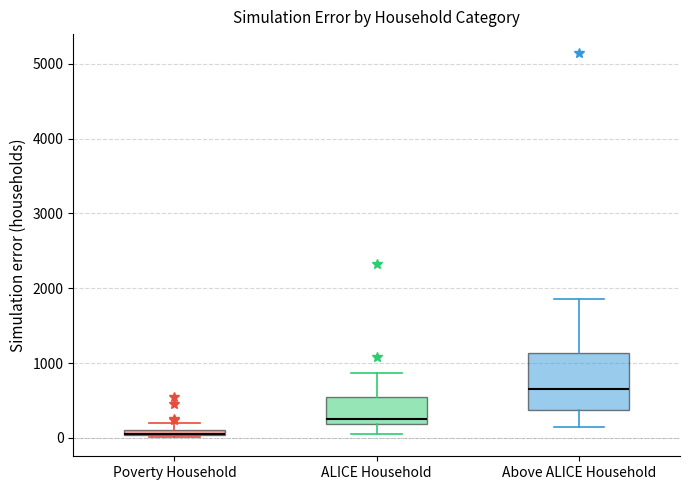

Where is the lower edge of the box for Poverty Household on the y-axis? The values are not printed on the chart, so give them approximately, as read against the axis.

0